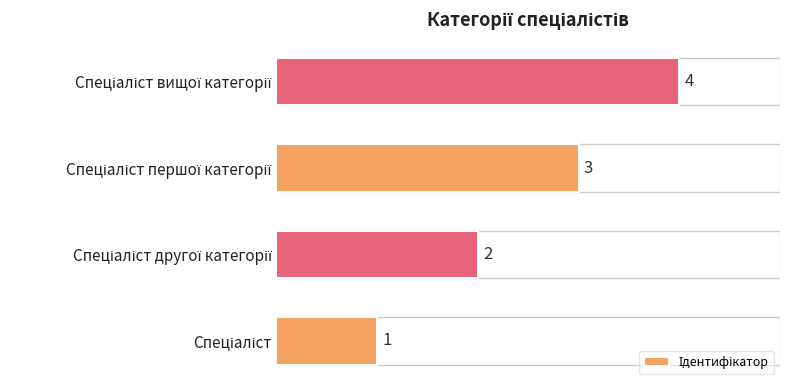

What is the greatest value displayed?

4